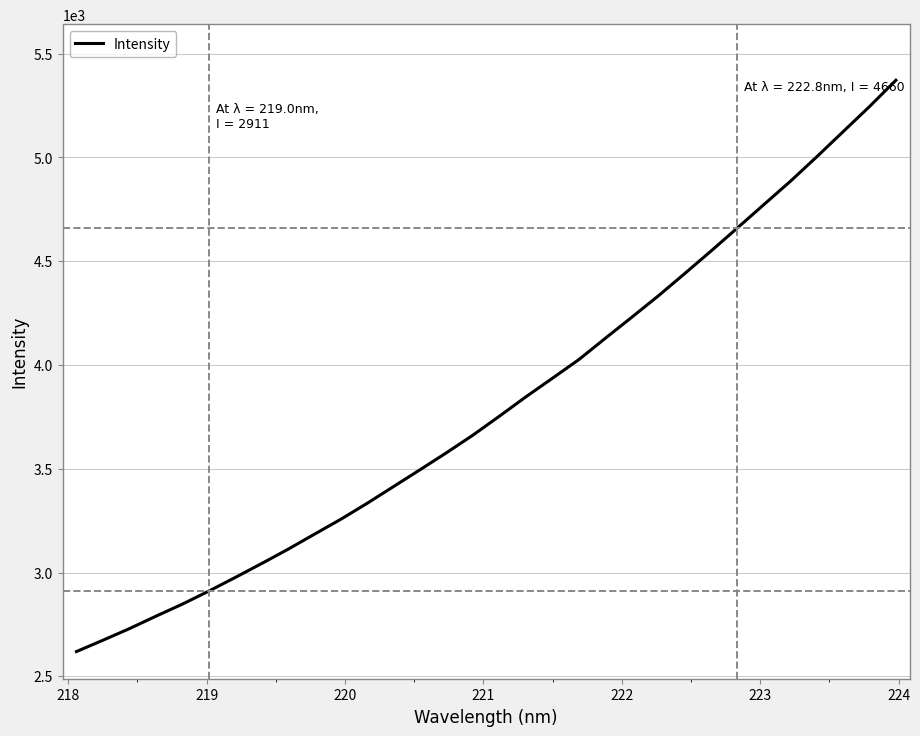

What is the maximum value shown in the chart?

5371.8